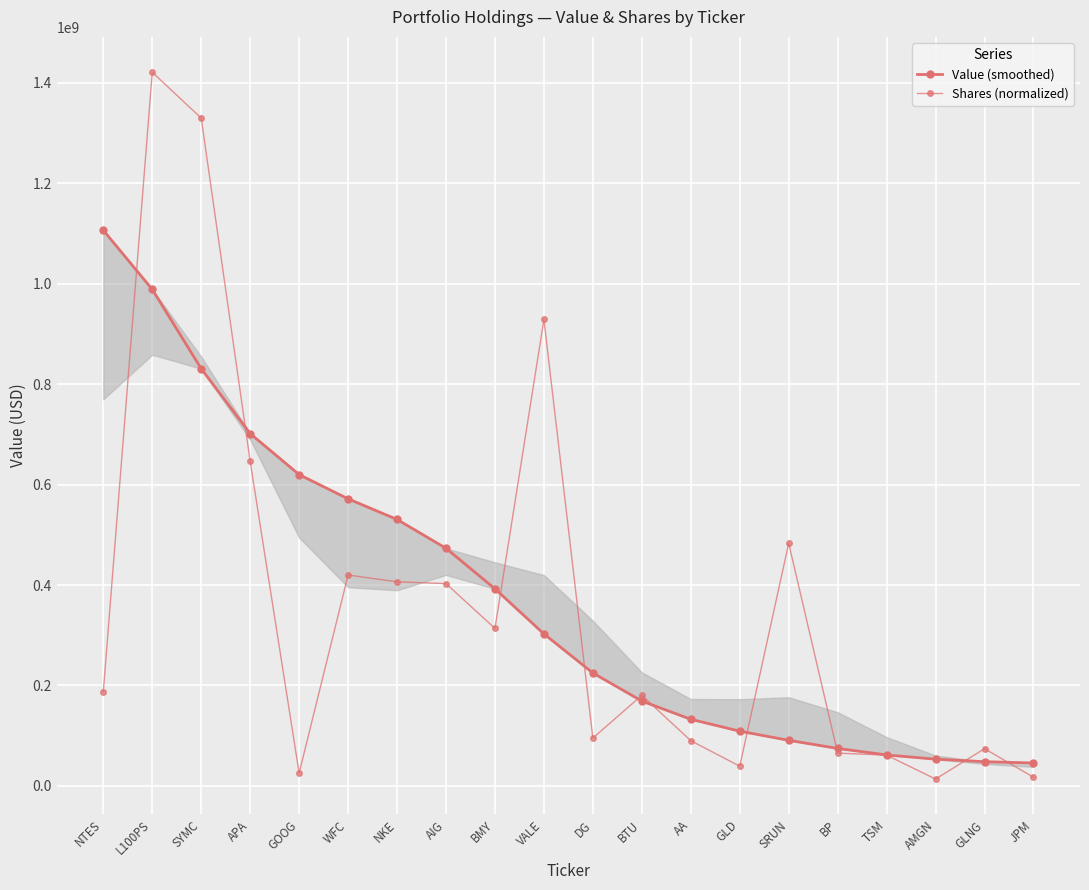

Is it true that Value (smoothed) equals 571772763.2 at WFC?

True